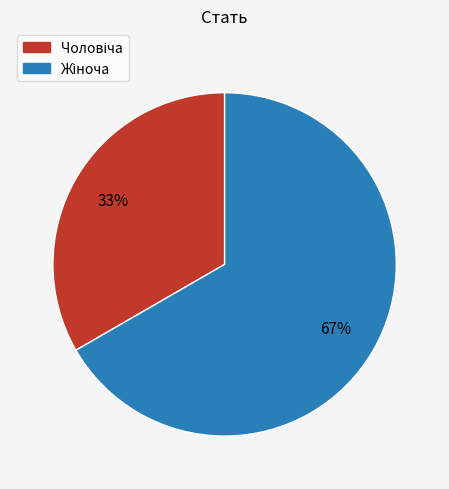

To the nearest percent, what is the average slice percentage?

50%